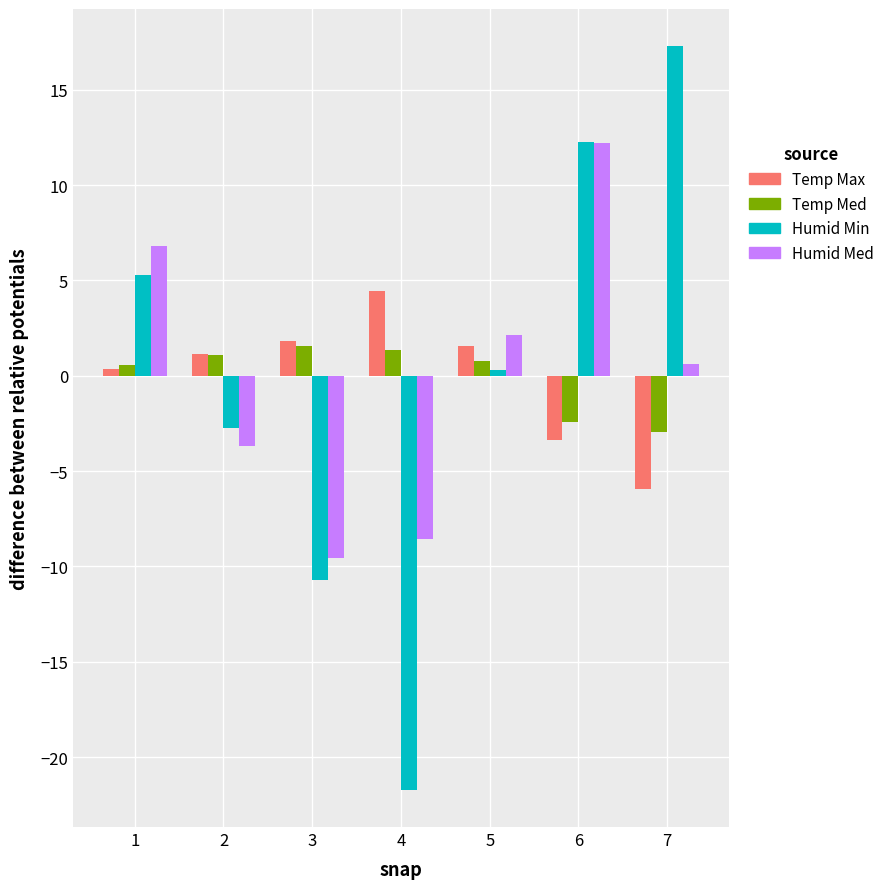

The value of Temp Med at 1 is 0.6. True or false?

True